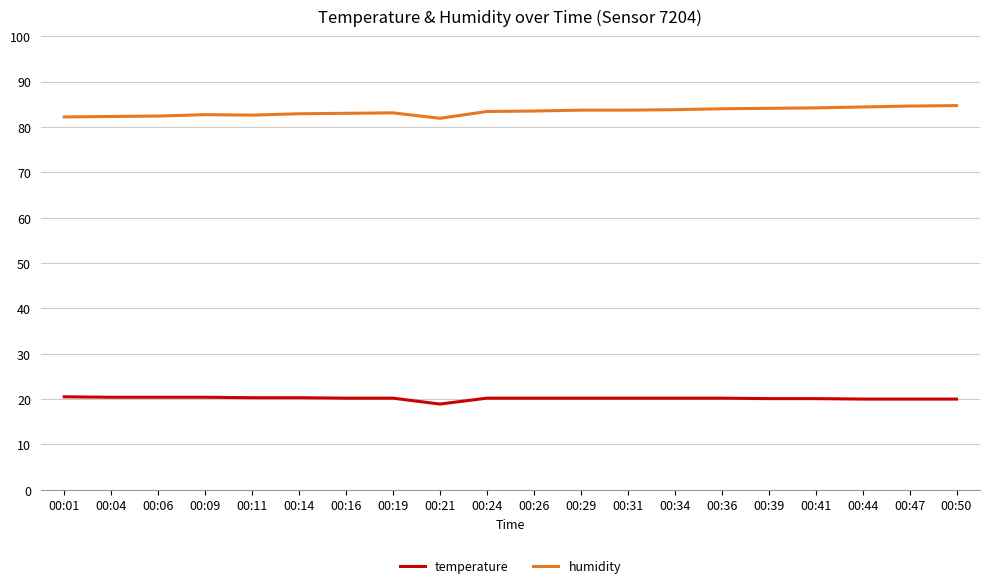

Does the chart display data point markers on the line(s)?

No